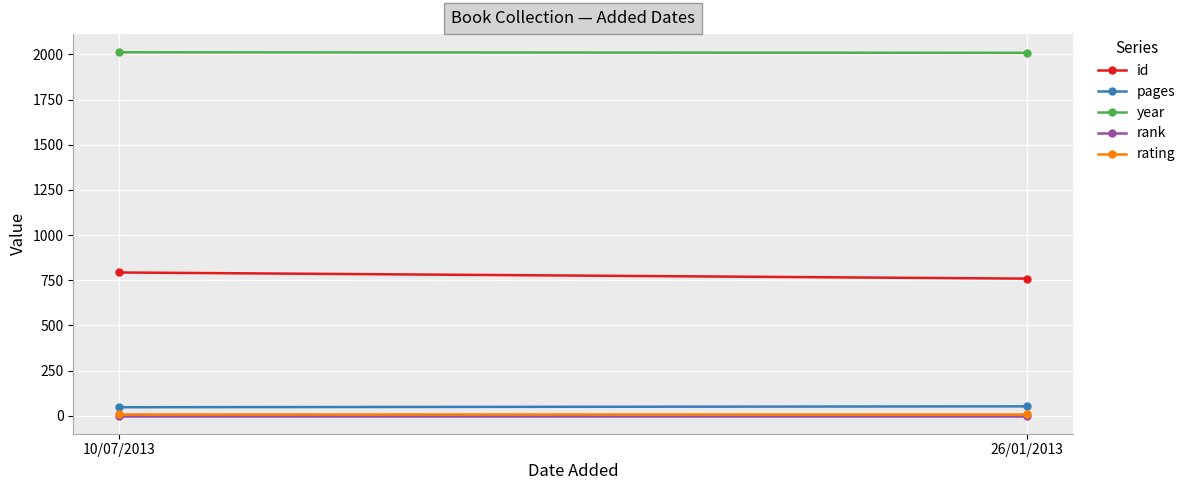

List the series in order of their peak value, highest first.

year, id, pages, rating, rank